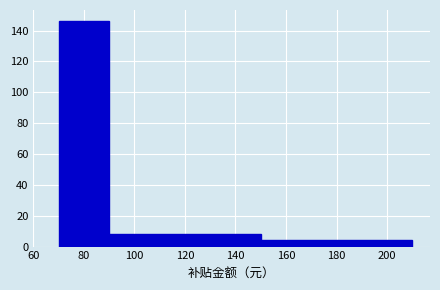

Reading left to right, transcribe this chart: for each bar, give the range it covers on the x-axis and its height. The values are not printed on the chart, so give them approximately, as read against the axis.

70 to 90: 146
90 to 150: 8
150 to 210: 4